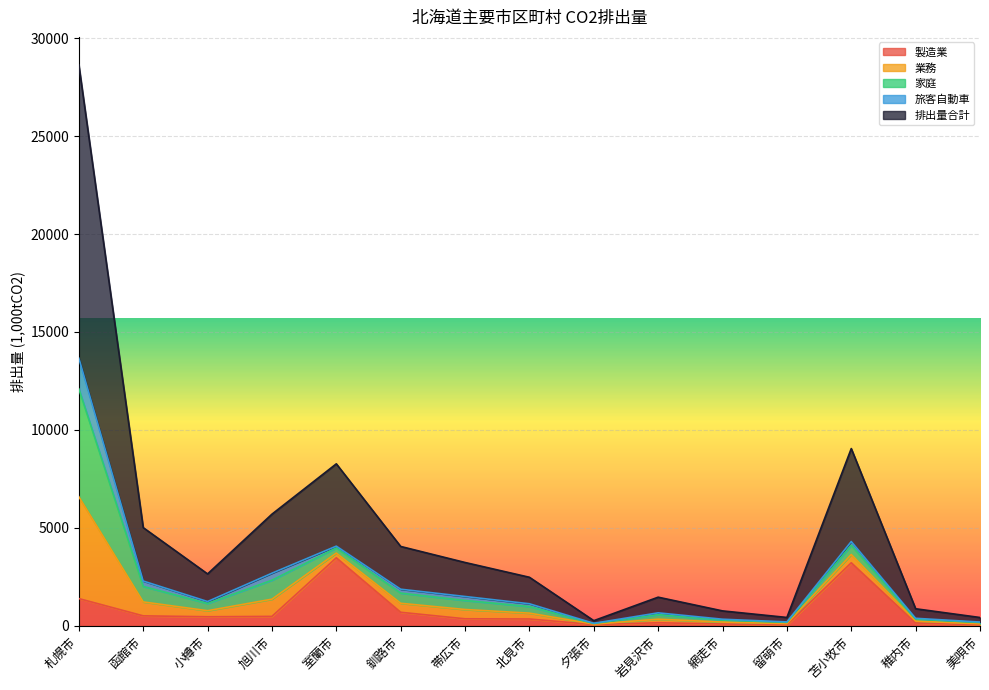

Between 網走市 and 美唄市, which series saw the biggest shift?

排出量合計